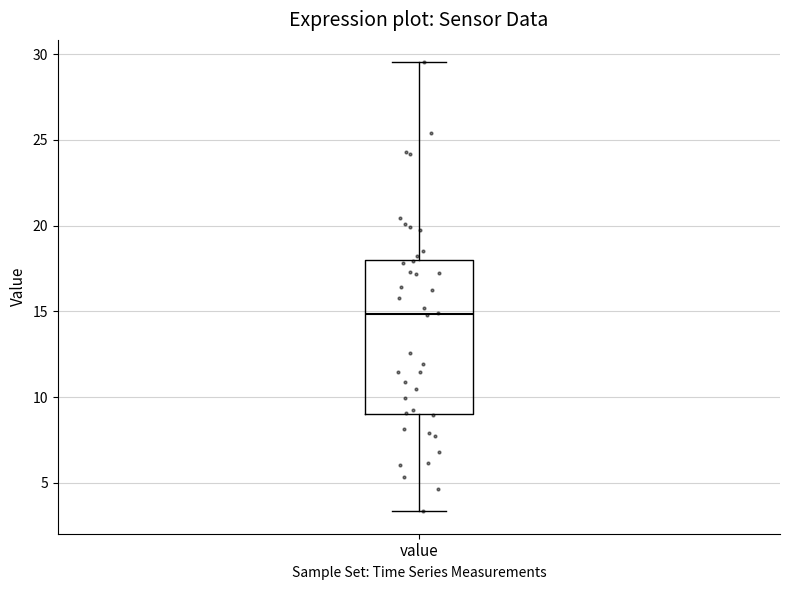

Where does the median line of the box for value sit on the y-axis? The values are not printed on the chart, so give them approximately, as read against the axis.

15.0